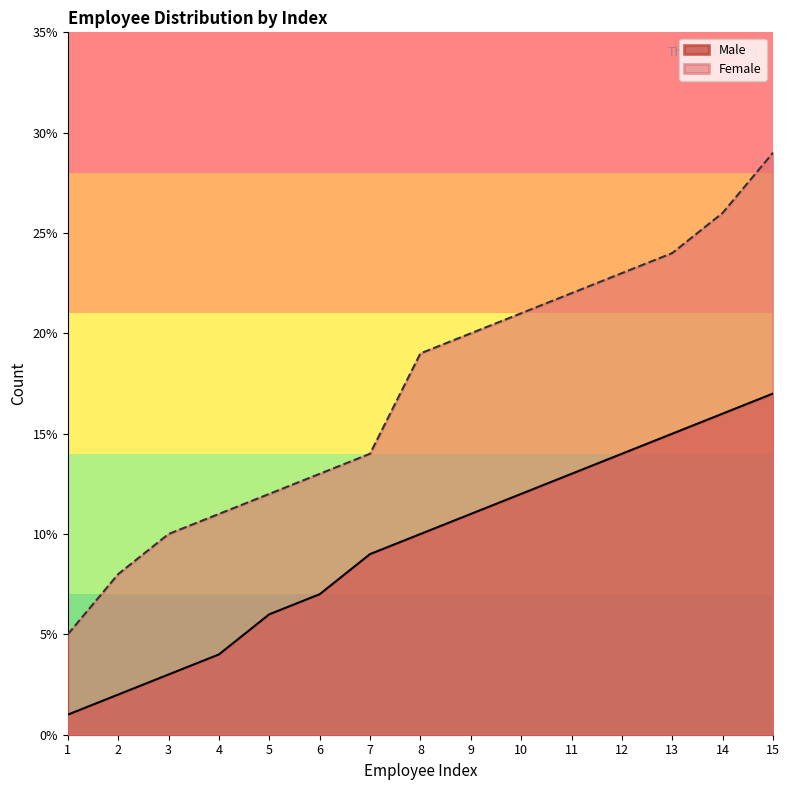

Between 5 and 7, which series saw the biggest shift?

Male